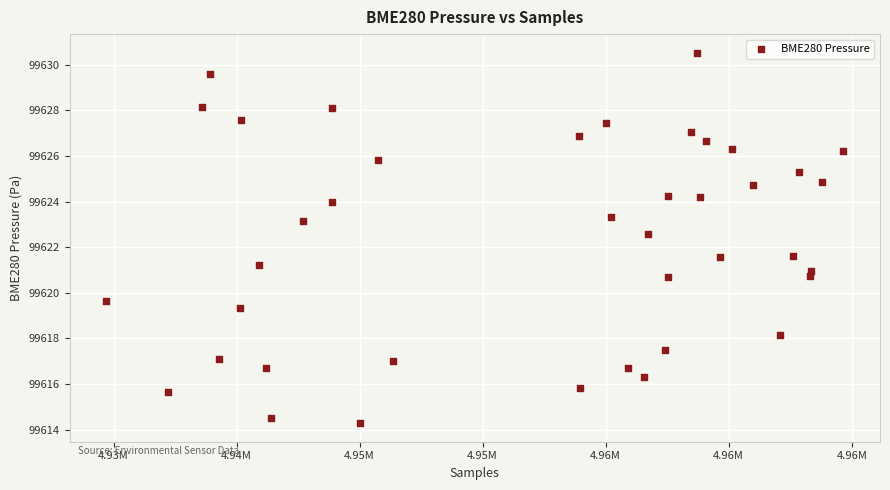

What is the range of X values (max minus min)?

29940.0